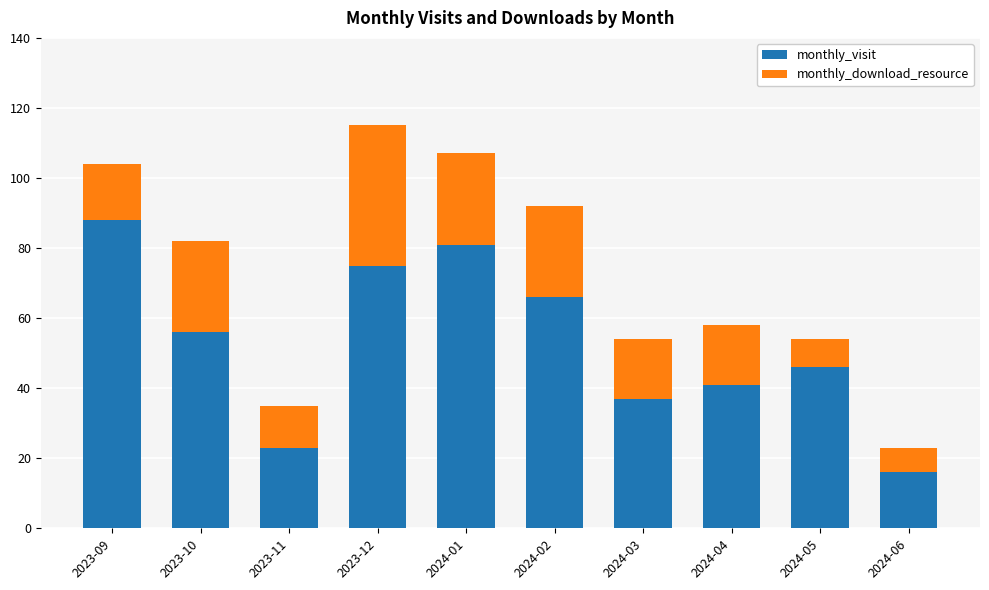

Which category has the highest value in the monthly_visit series?

2023-09